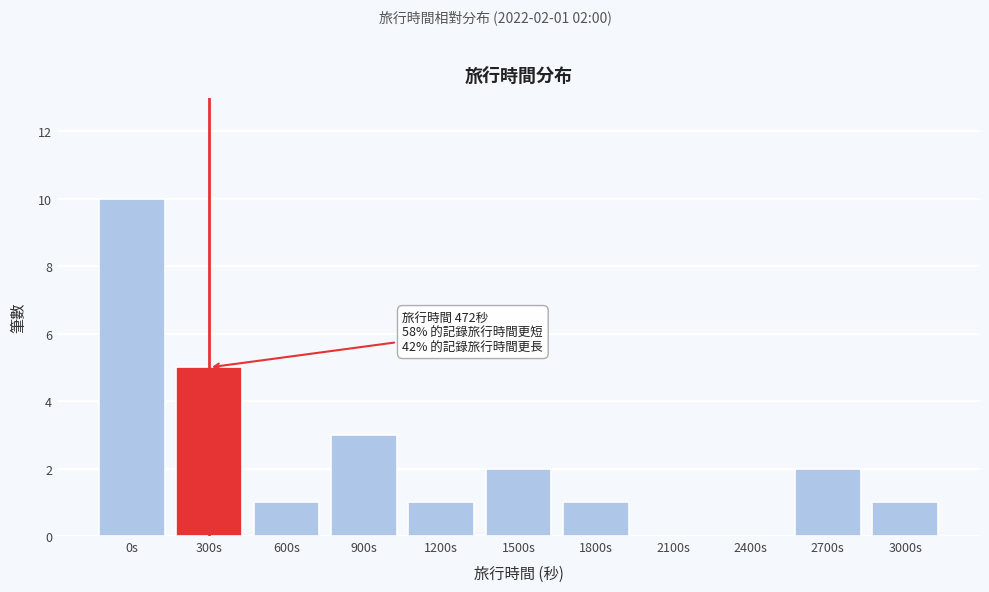

Reading left to right, extract all data points from this chart.

0s=10	300s=5	600s=1	900s=3	1200s=1	1500s=2	1800s=1	2100s=0	2400s=0	2700s=2	3000s=1